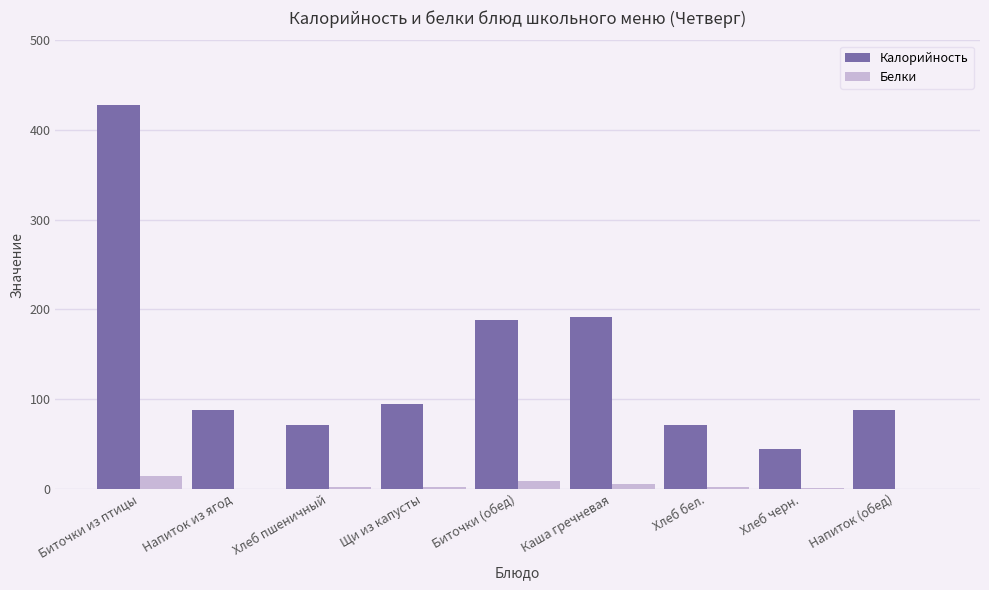

Are the bars horizontal?

No